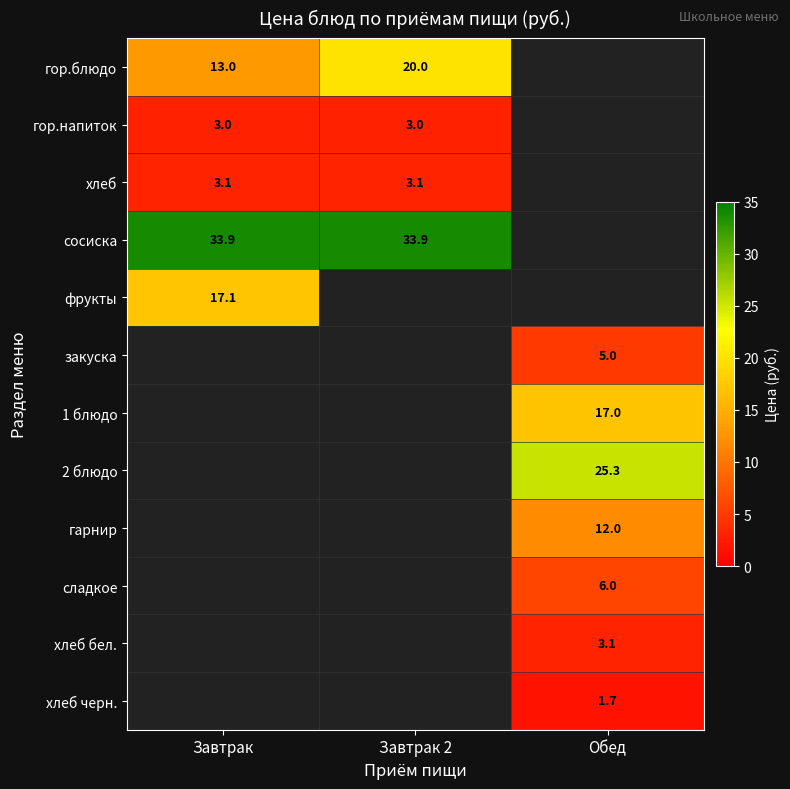

At which category does the chart reach its minimum across all series?

Обед